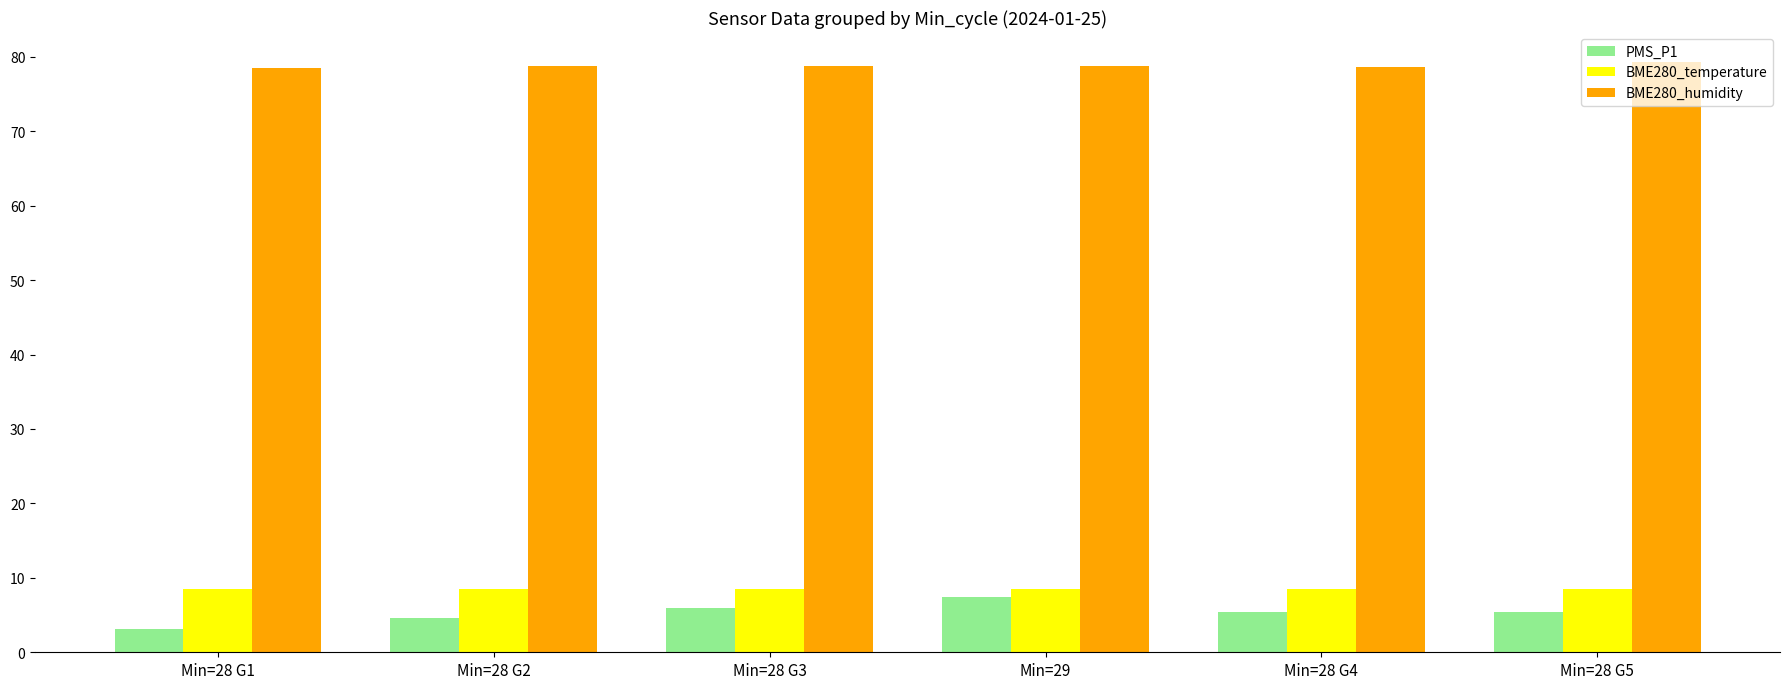

How many groups of bars are there?

6